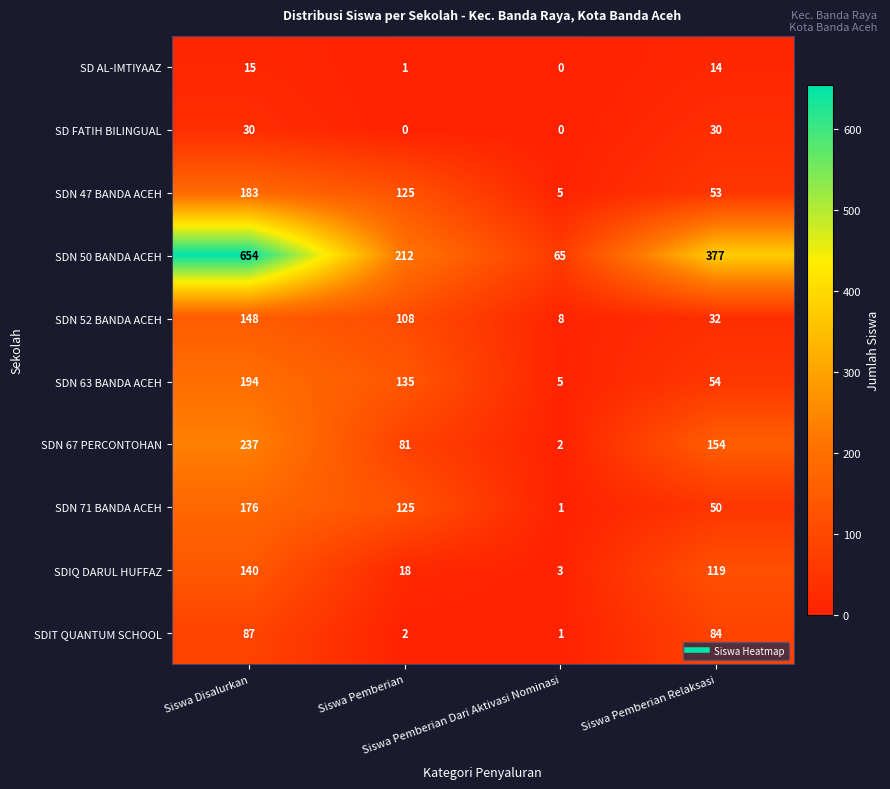

Which series has the largest total across all categories?

SDN 50 BANDA ACEH